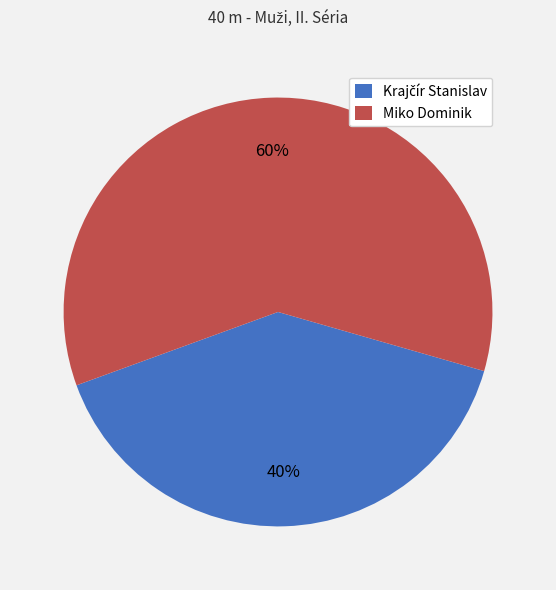

Which category has the biggest portion of the pie?

Miko Dominik